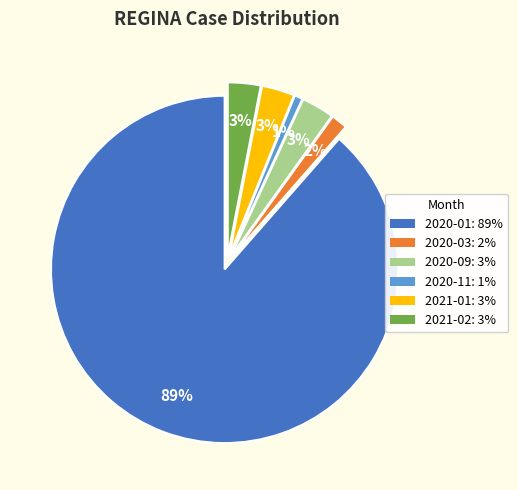

What percentage is the 2020-03 slice, to the nearest percent?

2%